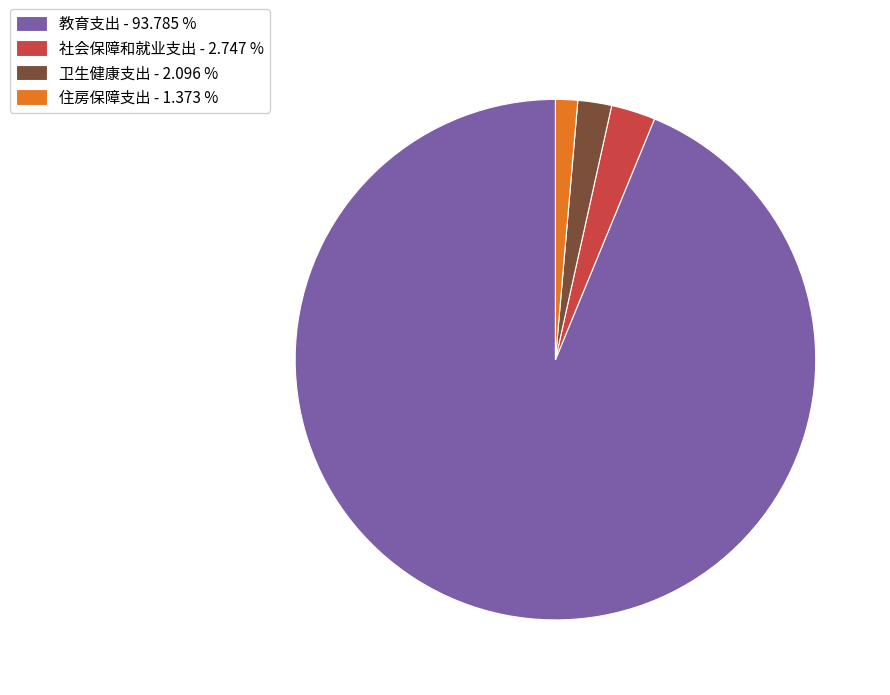

How many slices are in this pie chart?

4